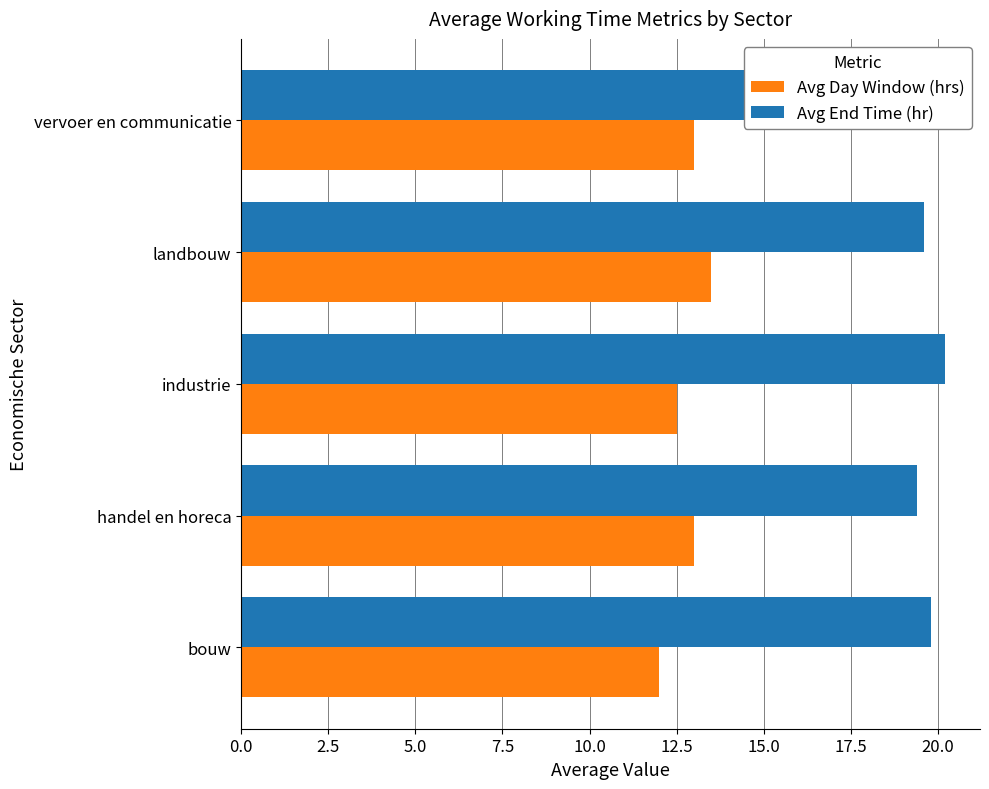

How many bars are there in each group?

2